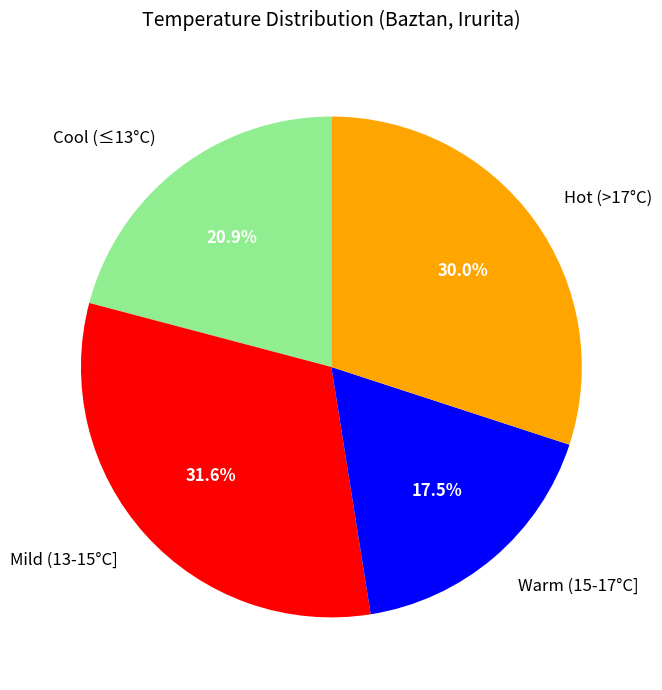

What is the largest slice in the pie chart?

Mild (13-15°C]